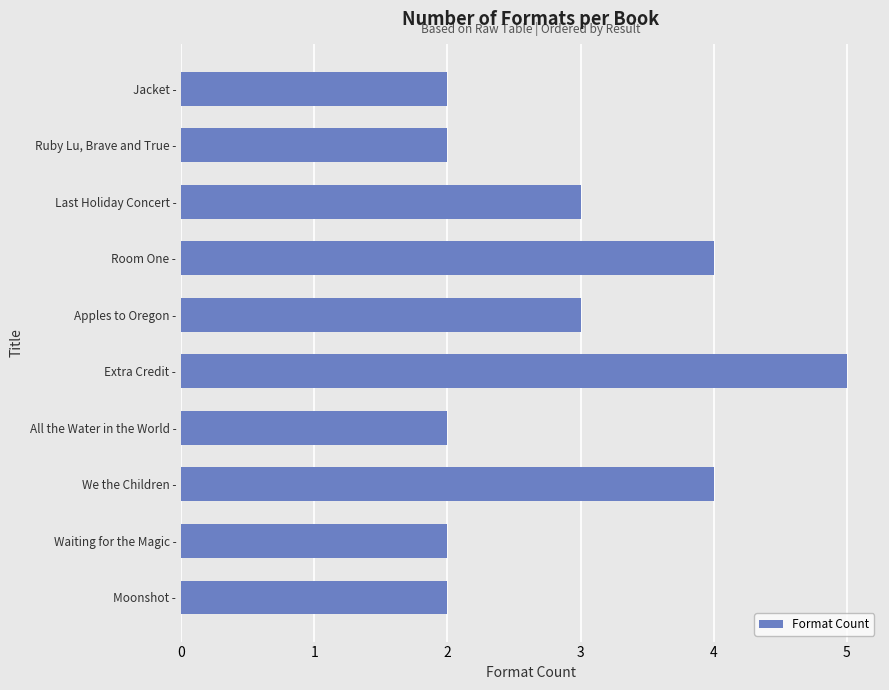

What is the smallest value displayed?

2